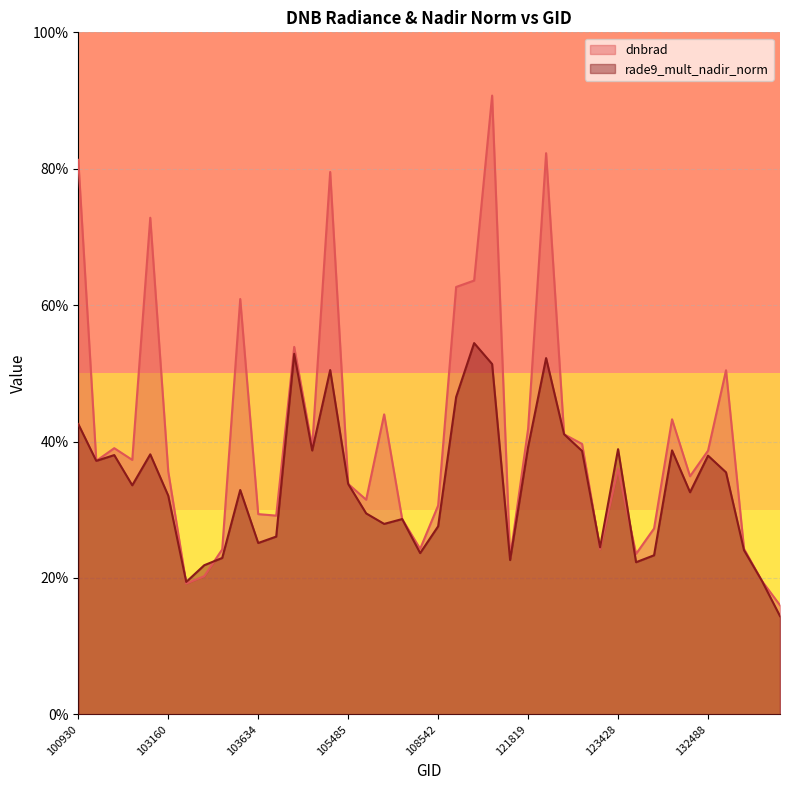

Reading left to right, list all the values displayed in this chart.

dnbrad: 100930=0.8	102671=0.4	102792=0.4	102912=0.4	102919=0.7	103160=0.4	103279=0.2	103396=0.2	103515=0.2	103524=0.6	103634=0.3	103760=0.3	103997=0.5	104112=0.4	104346=0.8	105485=0.3	107659=0.3	107832=0.4	108193=0.3	108369=0.2	108542=0.3	108715=0.6	109595=0.6	109767=0.9	121653=0.2	121819=0.4	121989=0.8	122346=0.4	122525=0.4	123251=0.2	123428=0.4	123600=0.2	123775=0.3	132136=0.4	132309=0.3	132488=0.4	133040=0.5	133223=0.2	133405=0.2	133762=0.2
rade9_mult_nadir_norm: 100930=0.4	102671=0.4	102792=0.4	102912=0.3	102919=0.4	103160=0.3	103279=0.2	103396=0.2	103515=0.2	103524=0.3	103634=0.3	103760=0.3	103997=0.5	104112=0.4	104346=0.5	105485=0.3	107659=0.3	107832=0.3	108193=0.3	108369=0.2	108542=0.3	108715=0.5	109595=0.5	109767=0.5	121653=0.2	121819=0.4	121989=0.5	122346=0.4	122525=0.4	123251=0.2	123428=0.4	123600=0.2	123775=0.2	132136=0.4	132309=0.3	132488=0.4	133040=0.4	133223=0.2	133405=0.2	133762=0.1